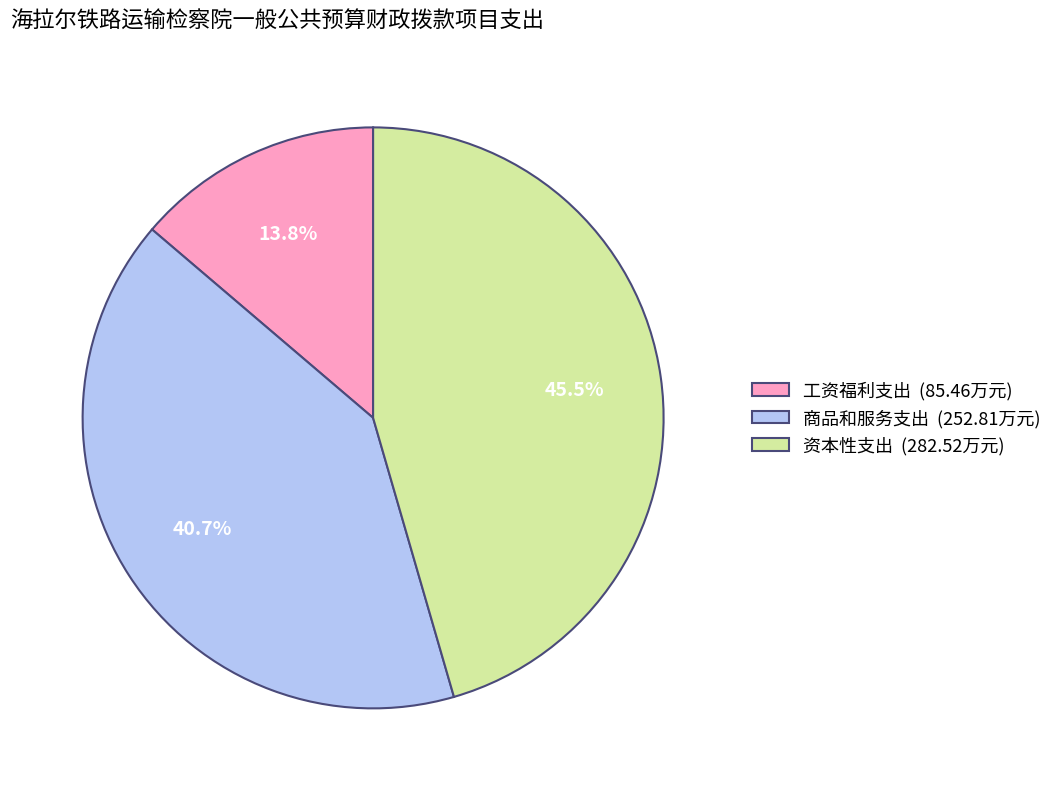

What percentage is the 工资福利支出 slice, to the nearest percent?

14%